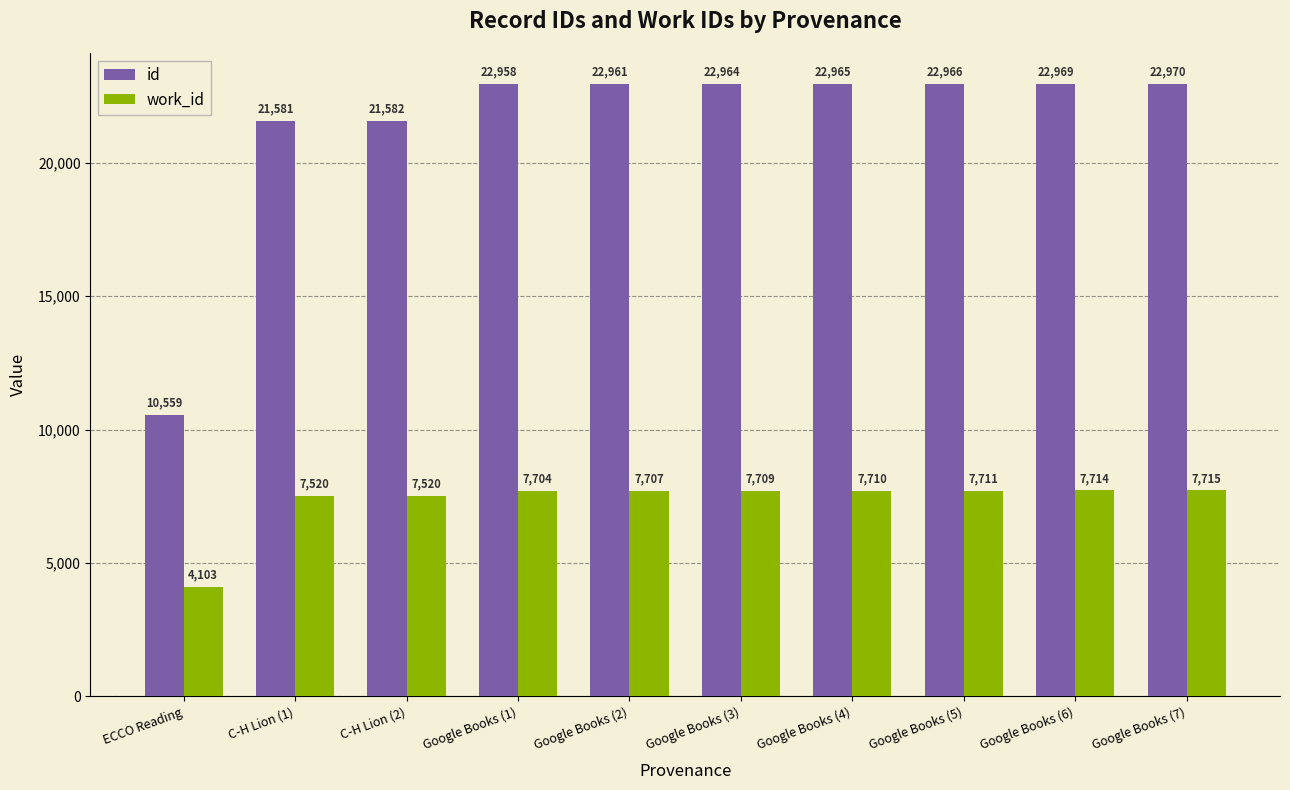

What is the value of the work_id bar at the 8th from the left?

7711